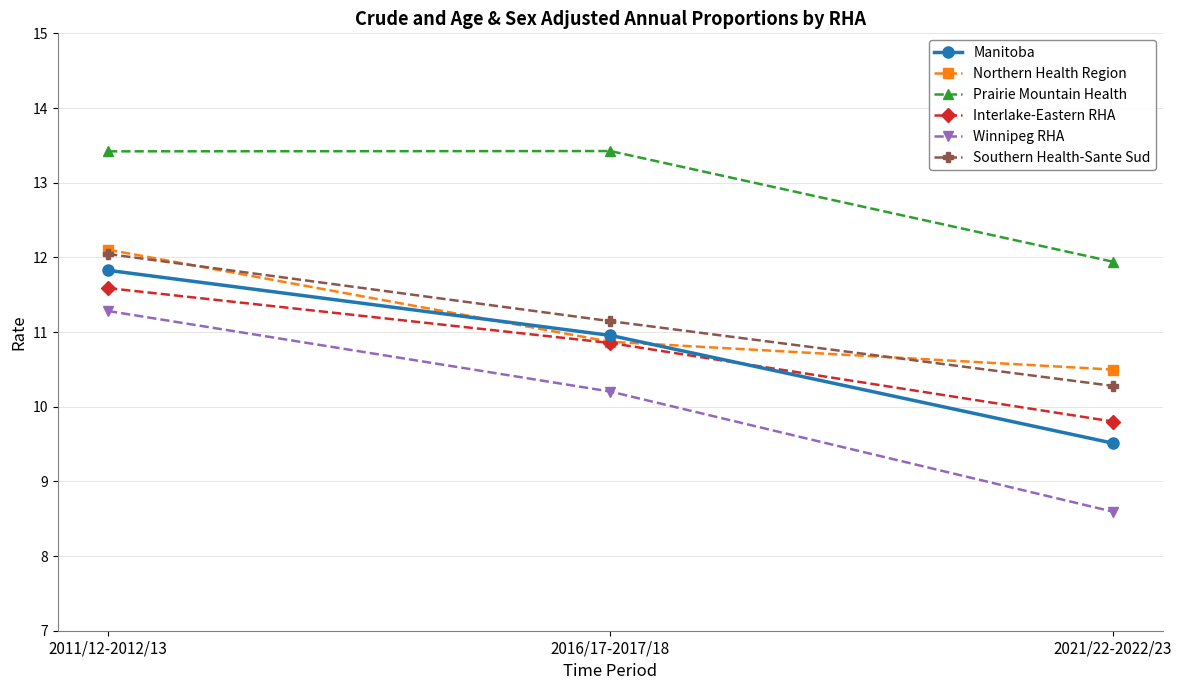

At which category does the chart reach its minimum across all series?

2021/22-2022/23